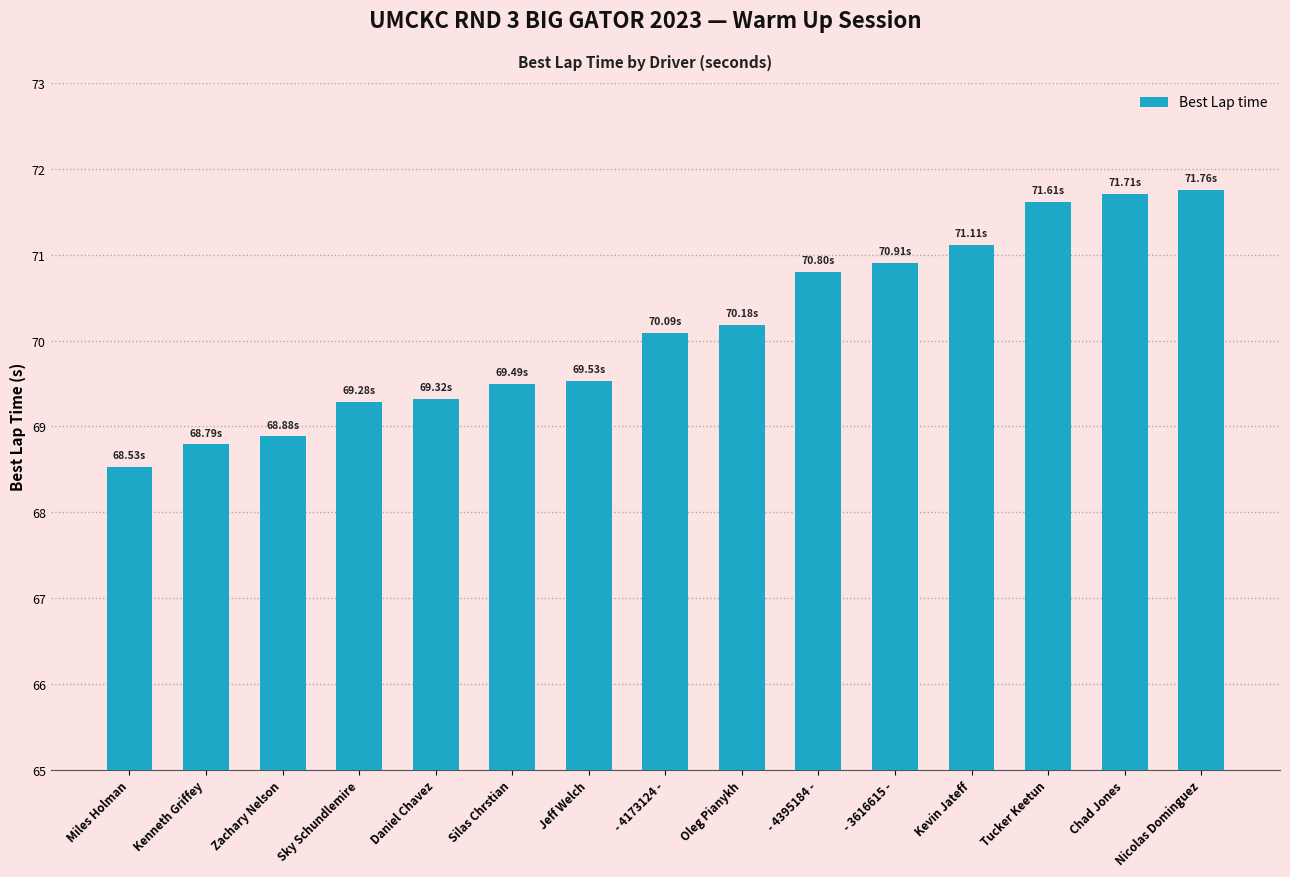

Between - 4173124 - and Nicolas Dominguez, which is larger?

Nicolas Dominguez